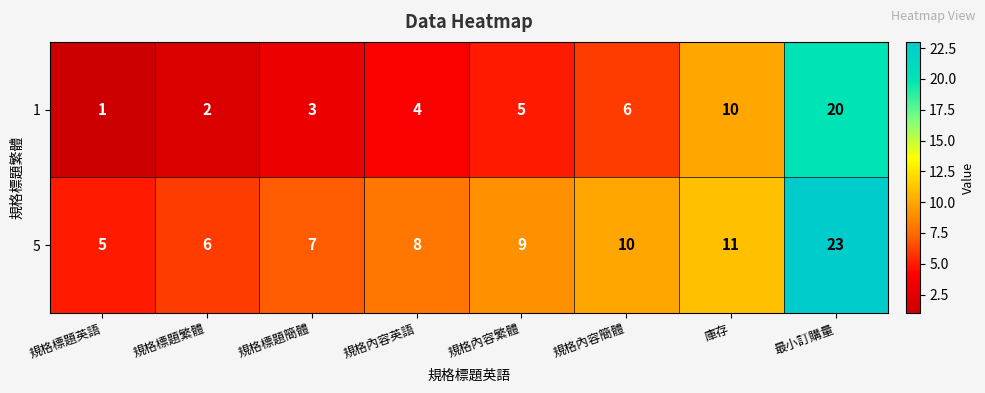

Between 庫存 and 最小訂購量, which series saw the biggest shift?

5